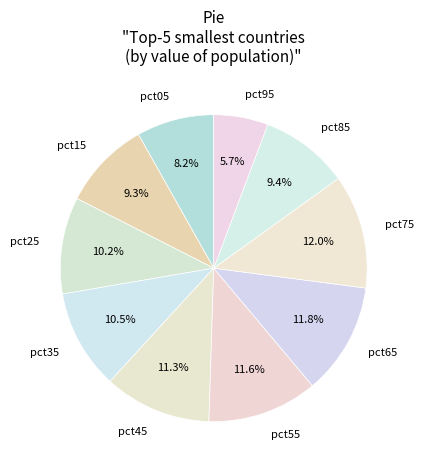

To the nearest percent, what is the difference between the pct35 and pct45 slice percentages?

1%